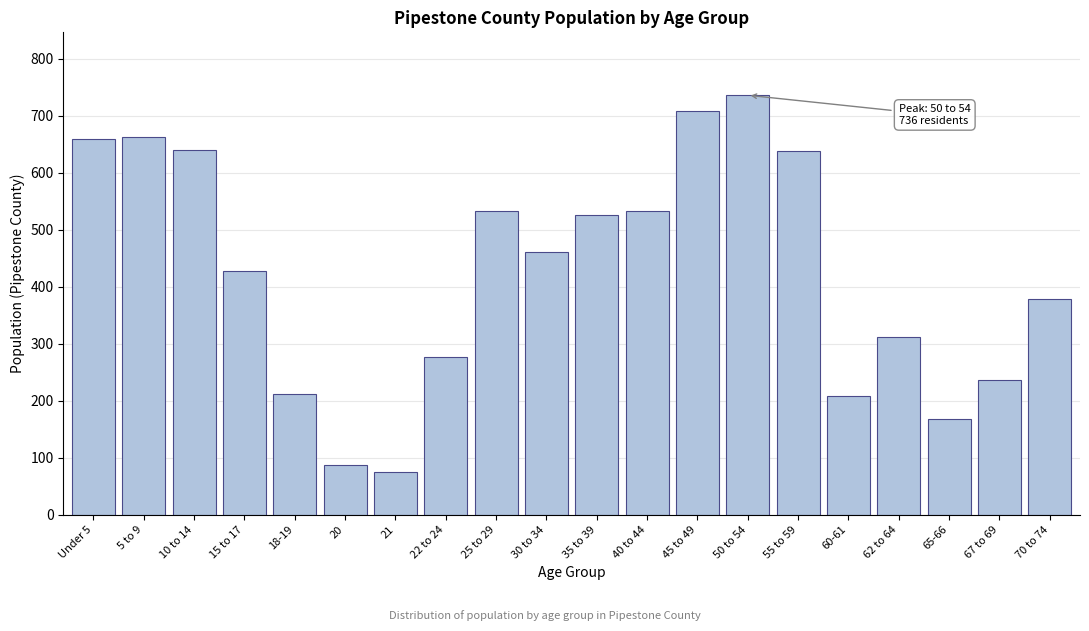

What is the ratio of the value at Under 5 to the value at 25 to 29?

1.2